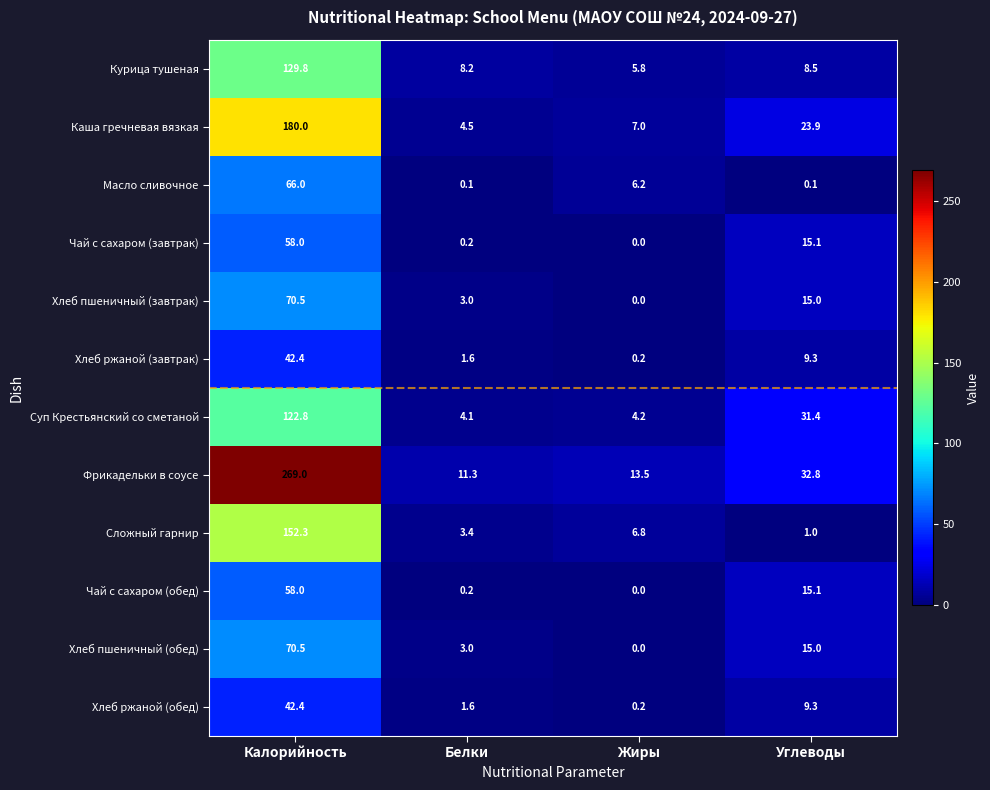

At which label does Суп Крестьянский со сметаной first exceed 31?

Калорийность